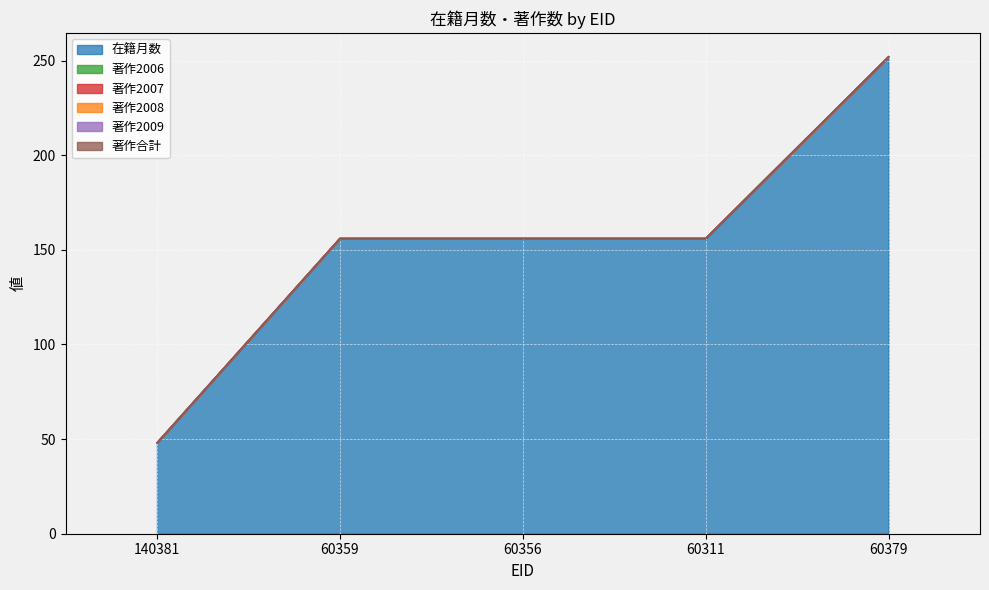

True or false: 著作2007 and 在籍月数 intersect in this chart.

False